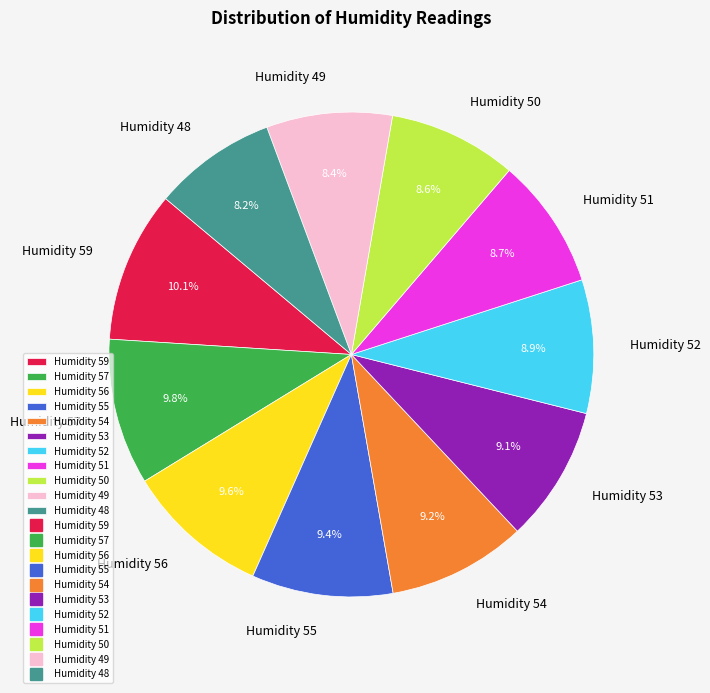

Does Humidity 48 represent more than half of the total?

No